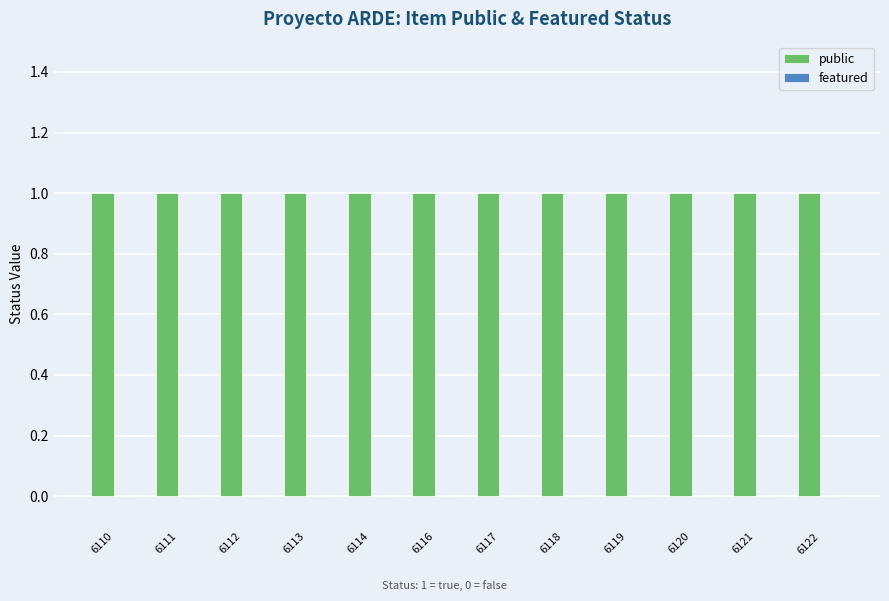

Reading left to right, transcribe all the data shown in this chart.

public: 1	1	1	1	1	1	1	1	1	1	1	1
featured: 0	0	0	0	0	0	0	0	0	0	0	0